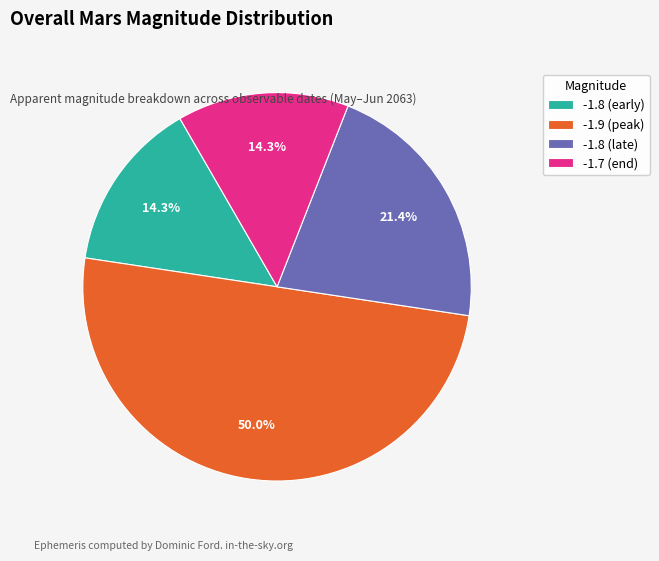

Is -1.7 (end) the majority of the pie?

No